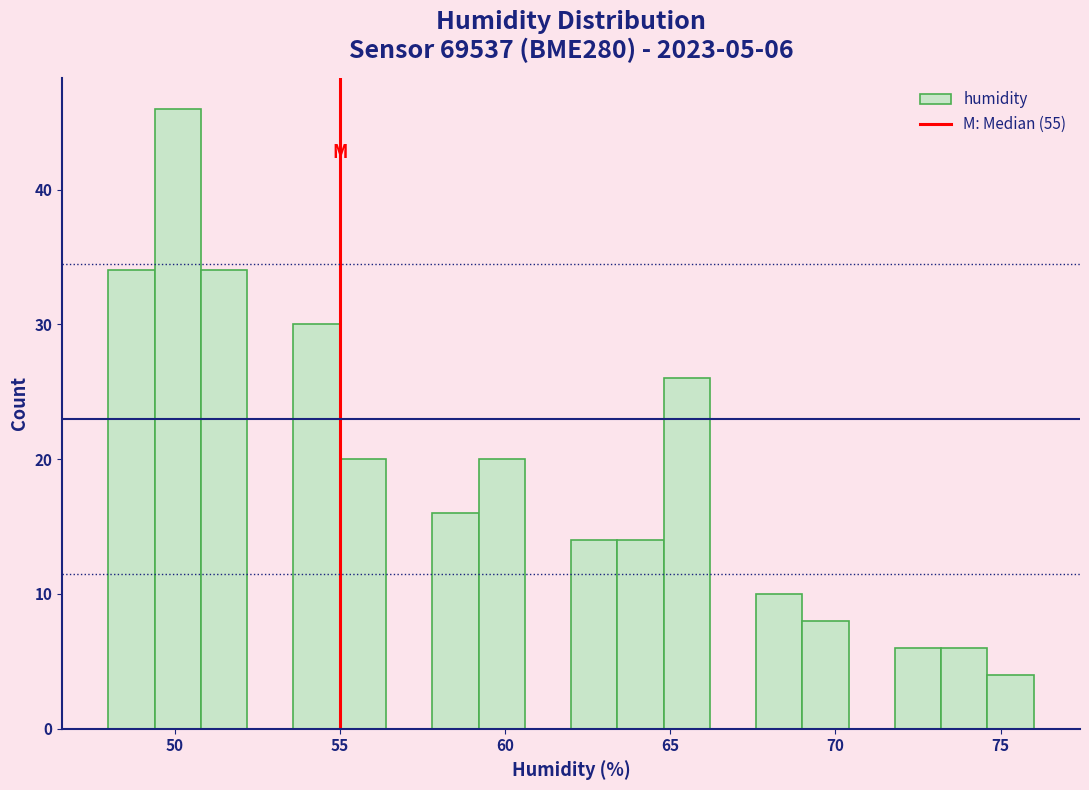

Read against the x-axis, roughly where is the centre of the tallest bar?

50.0